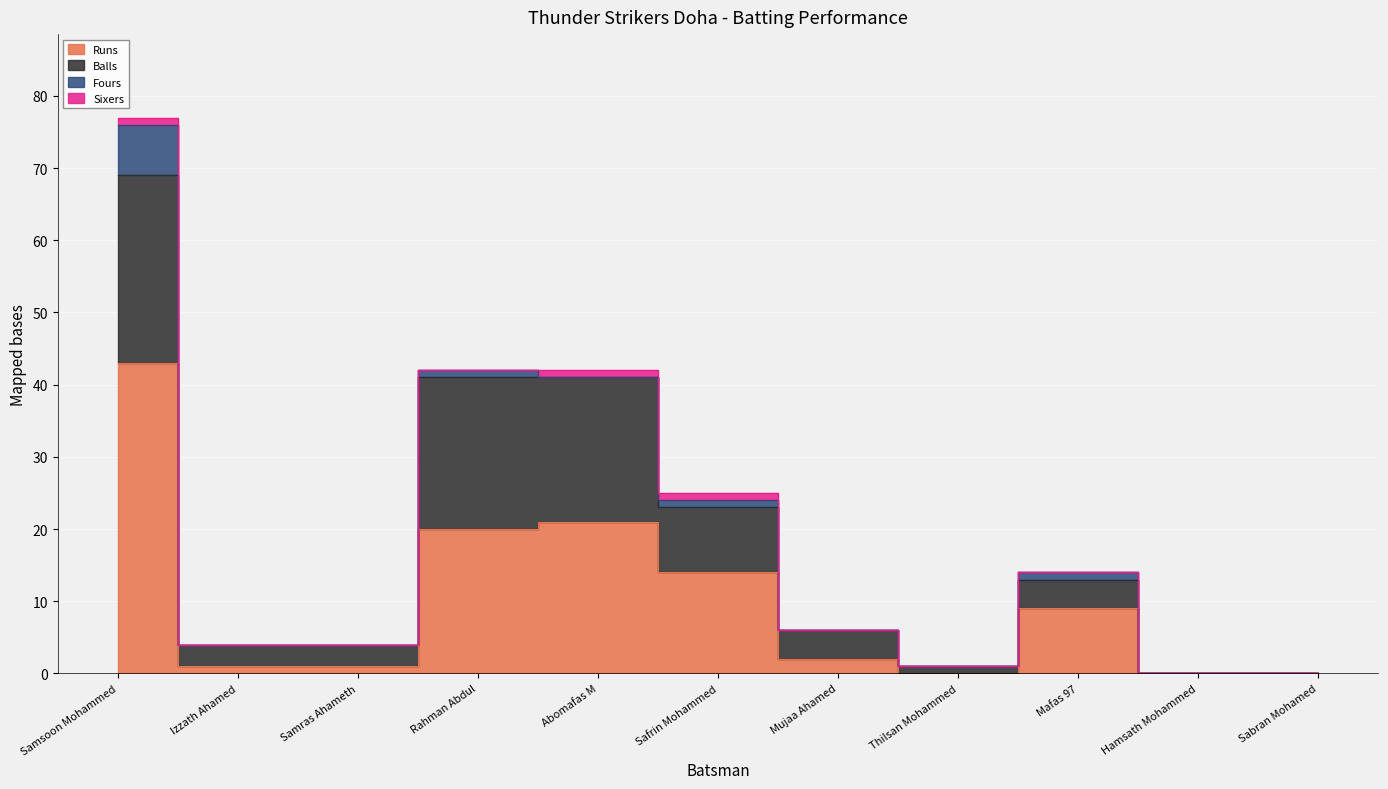

What is the difference between the highest and lowest values at Mujaa Ahamed?

4